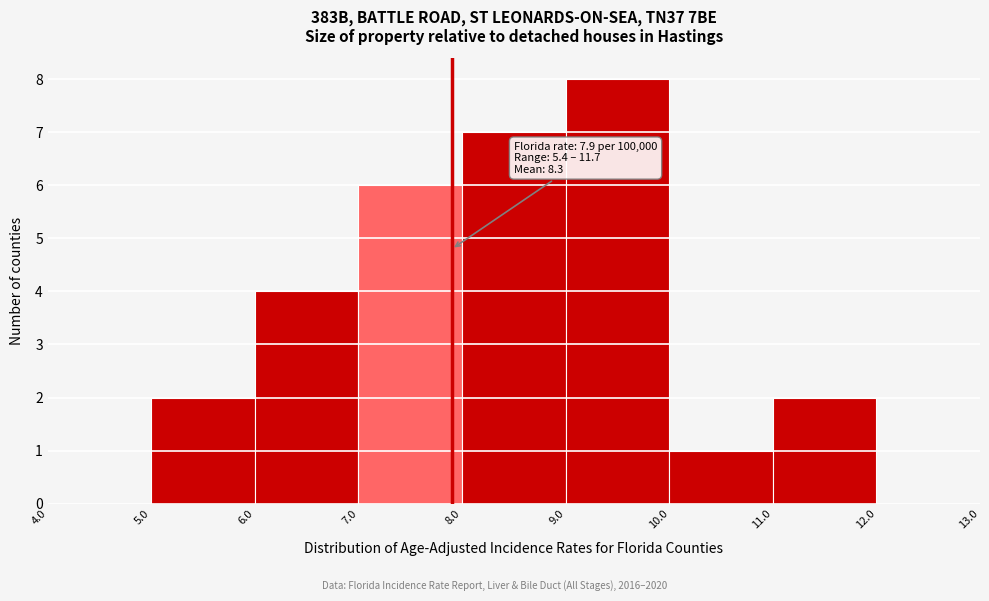

Over which range of the x-axis is the bar tallest?

9.0 to 10.0